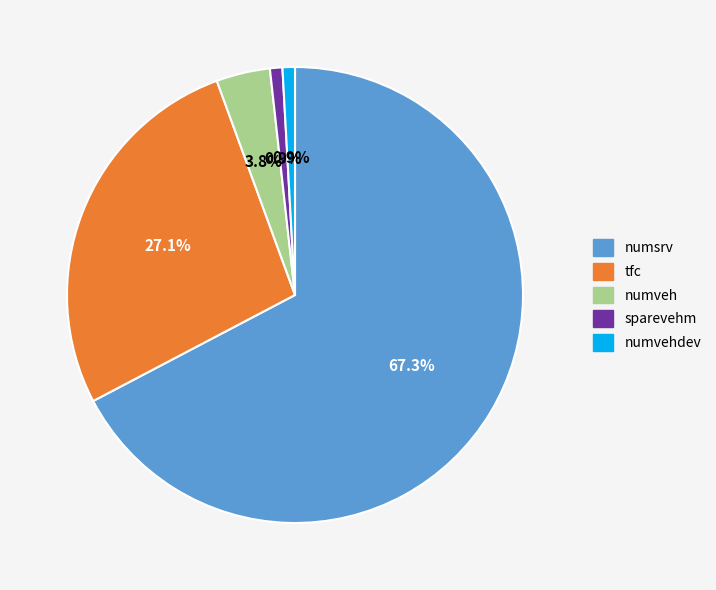

True or false: numveh accounts for 4% of the total.

True